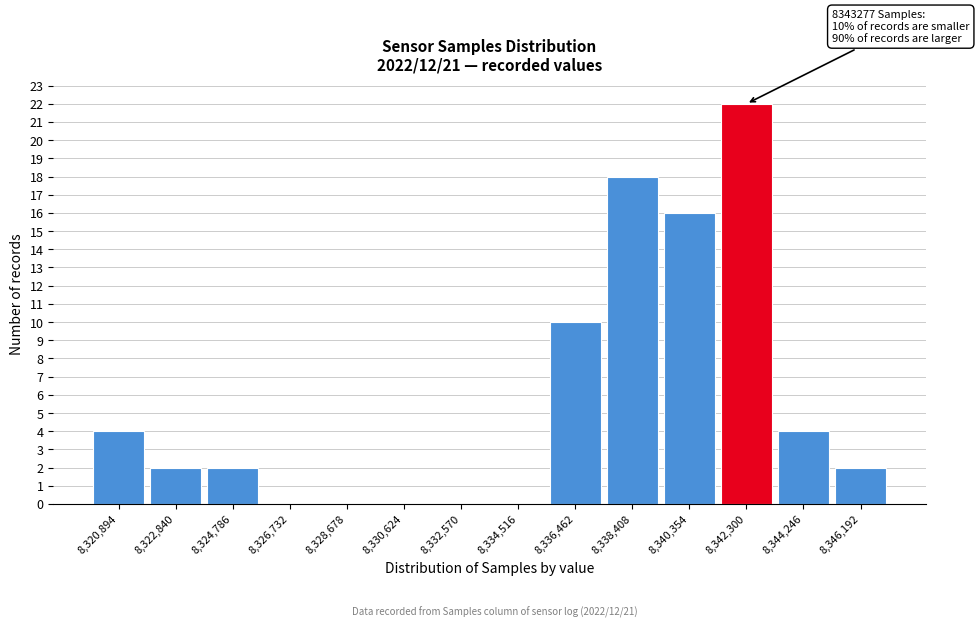

Reading left to right, transcribe all the data shown in this chart.

8,320,894=4	8,322,840=2	8,324,786=2	8,326,732=0	8,328,678=0	8,330,624=0	8,332,570=0	8,334,516=0	8,336,462=10	8,338,408=18	8,340,354=16	8,342,300=22	8,344,246=4	8,346,192=2